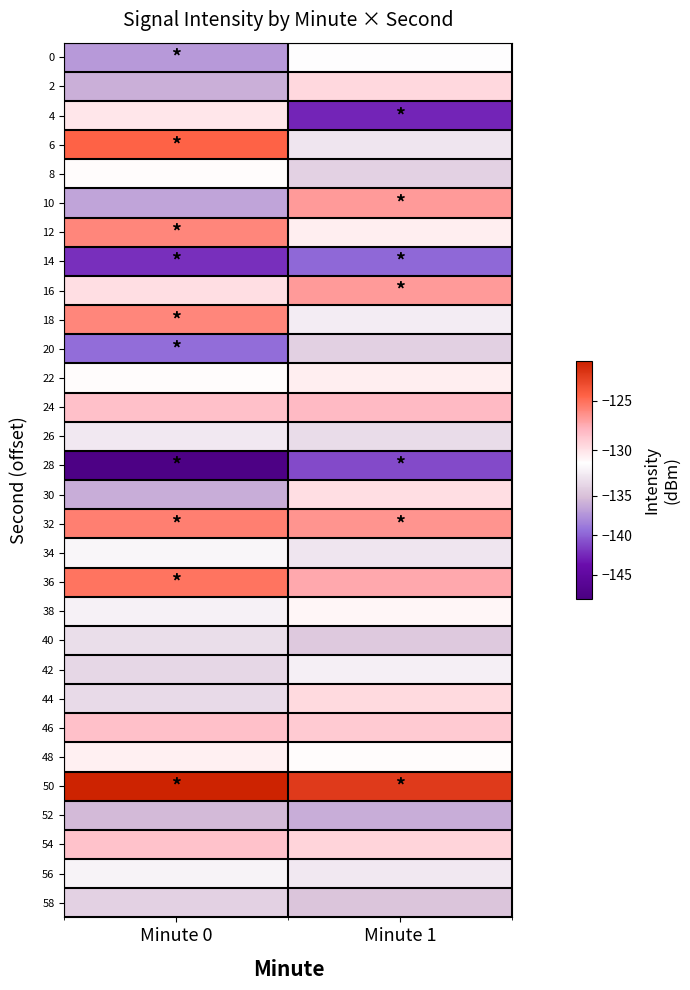

What is the difference between the highest and lowest values at Minute 0?

26.5